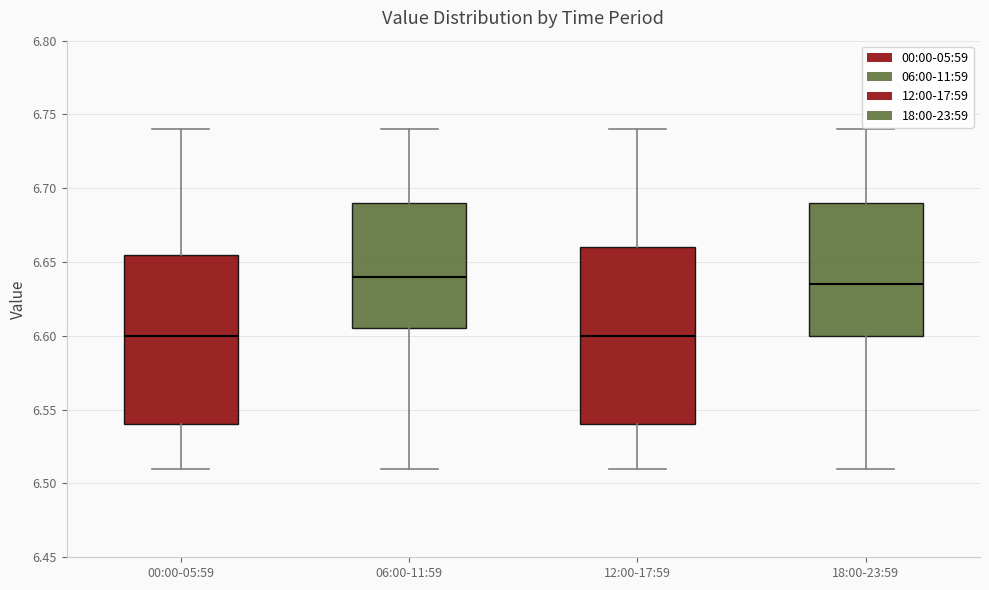

Where is the upper edge of the box for 18:00-23:59 on the y-axis? The values are not printed on the chart, so give them approximately, as read against the axis.

6.690